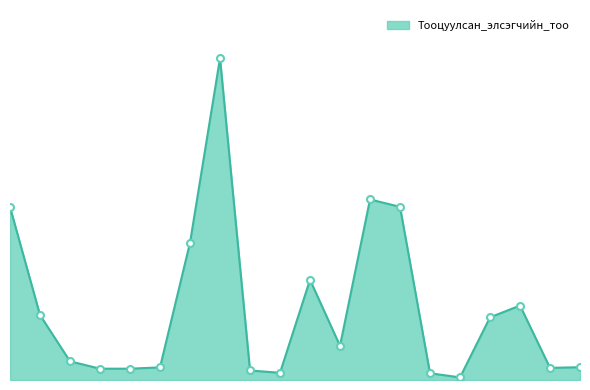

At which category does the chart reach its minimum across all series?

Орос хэл (30)